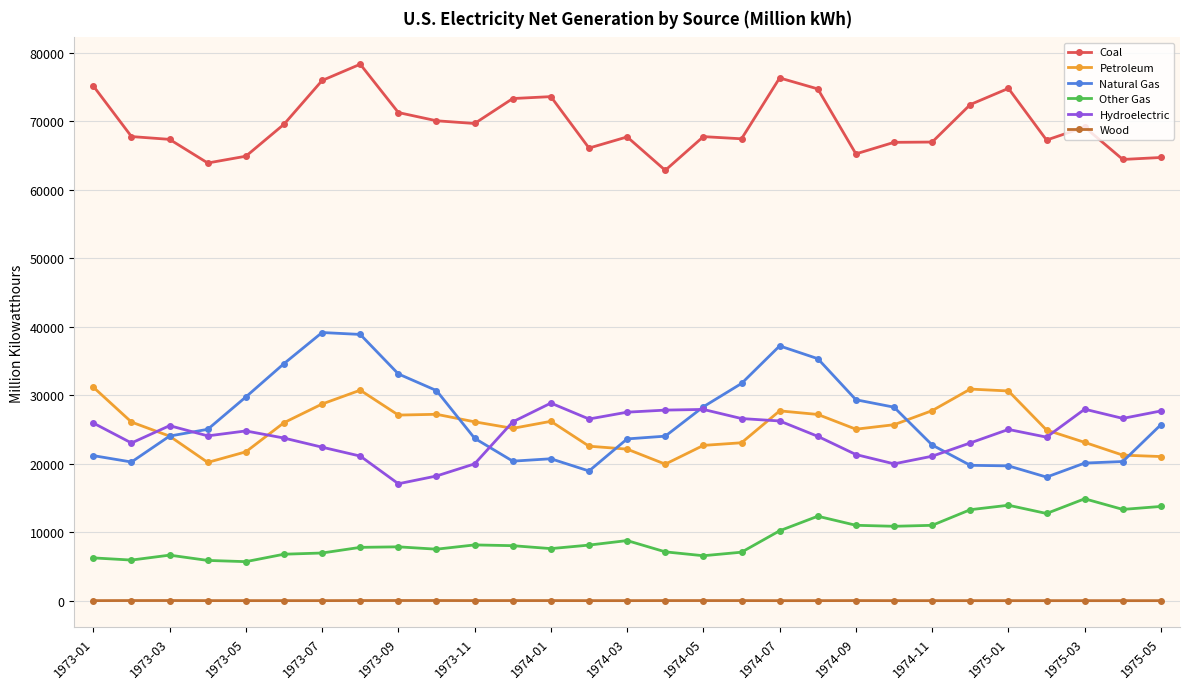

What is the value of the Other Gas point at the 6th from the left?

6784.2